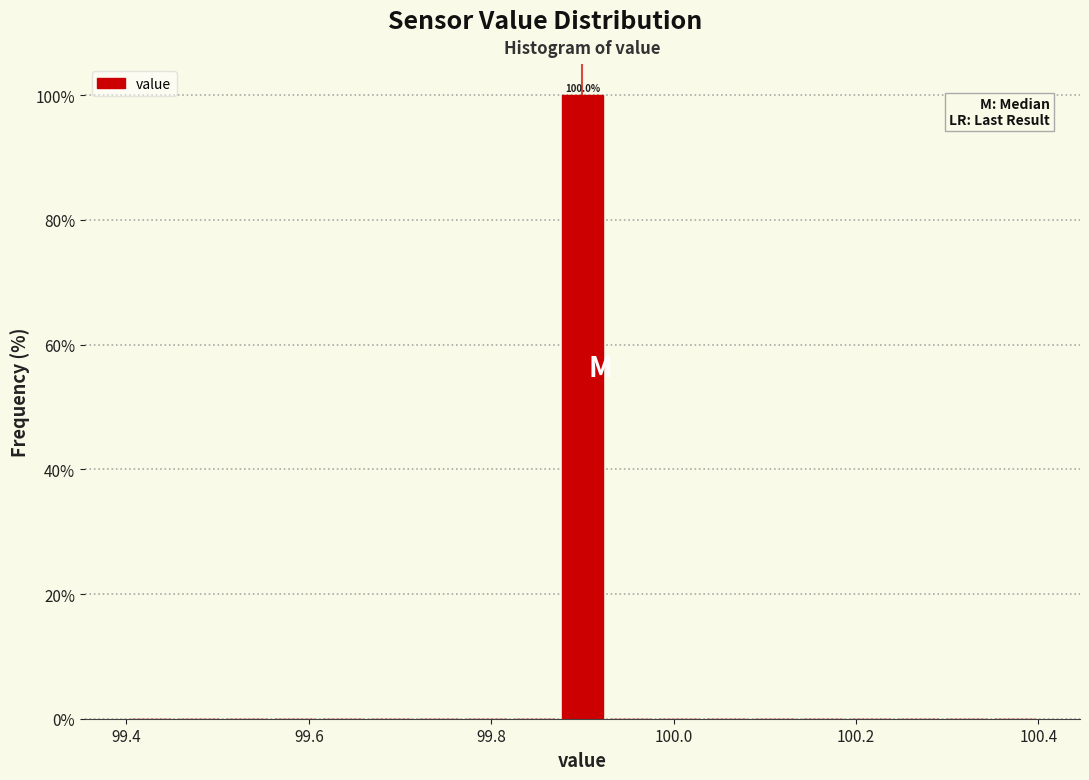

Read against the x-axis, roughly where is the centre of the tallest bar?

99.90